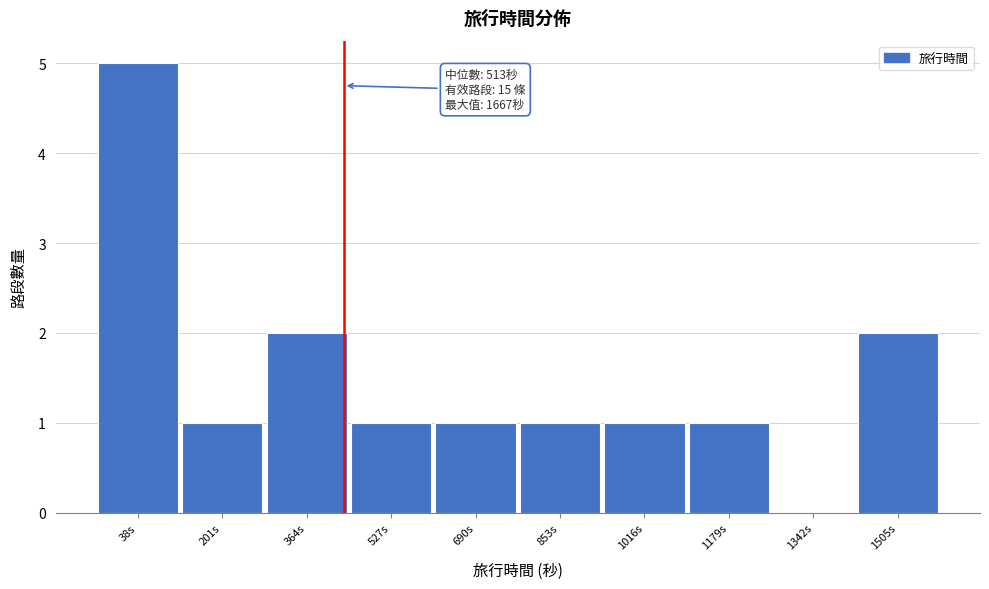

Reading left to right, what are all the values shown in this chart?

38s=5	201s=1	364s=2	527s=1	690s=1	853s=1	1016s=1	1179s=1	1342s=0	1505s=2